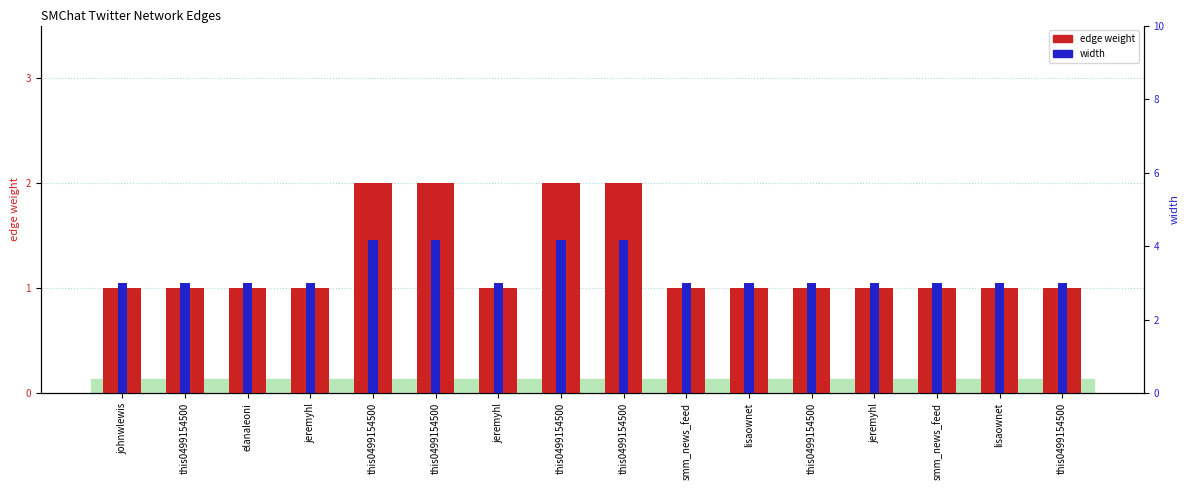

How many data points does each series have?

16